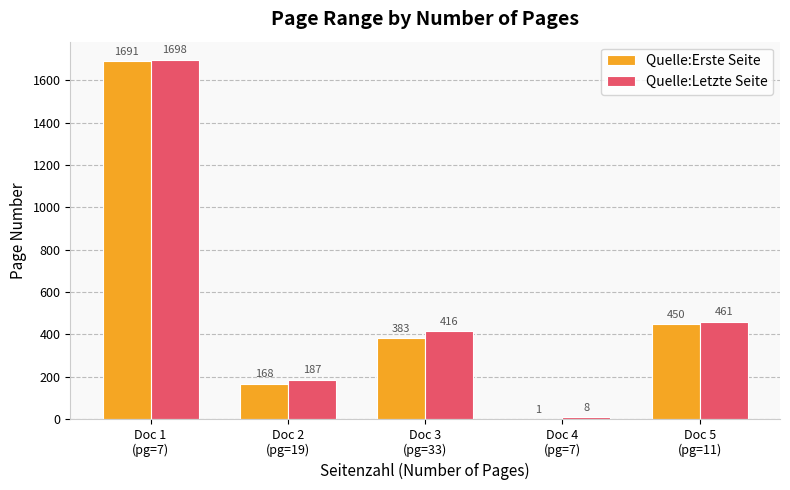

What is the difference between the Quelle:Erste Seite values at Doc 4
(pg=7) and Doc 2
(pg=19)?

167